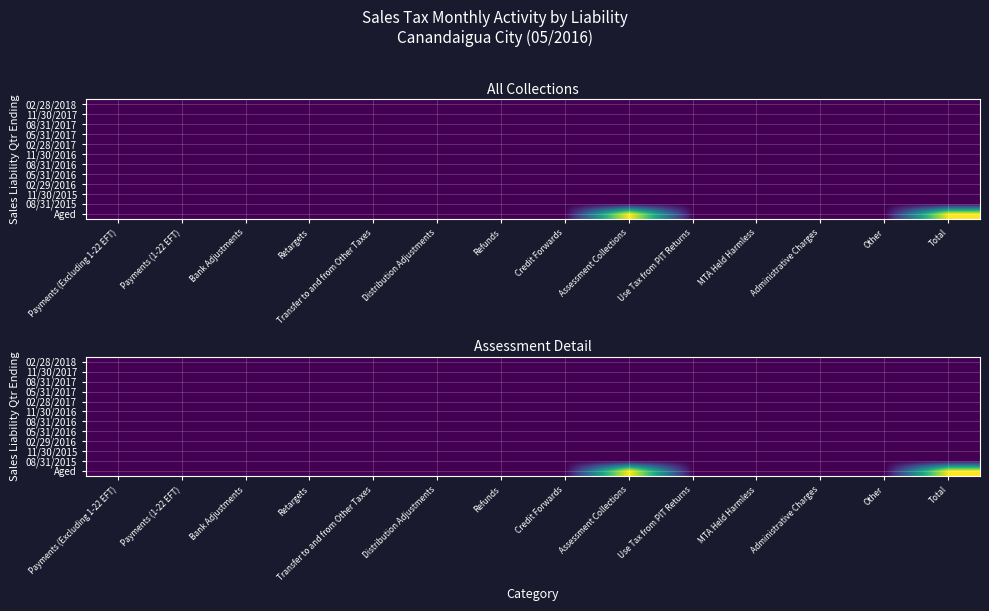

List the series in order of their peak value, highest first.

Aged, 02/28/2018, 11/30/2017, 08/31/2017, 05/31/2017, 02/28/2017, 11/30/2016, 08/31/2016, 05/31/2016, 02/29/2016, 11/30/2015, 08/31/2015